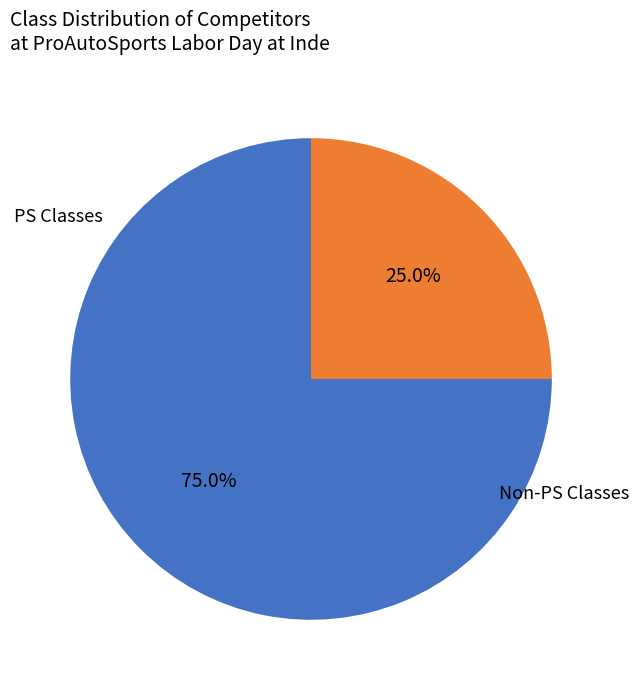

Does any single category account for the majority?

Yes